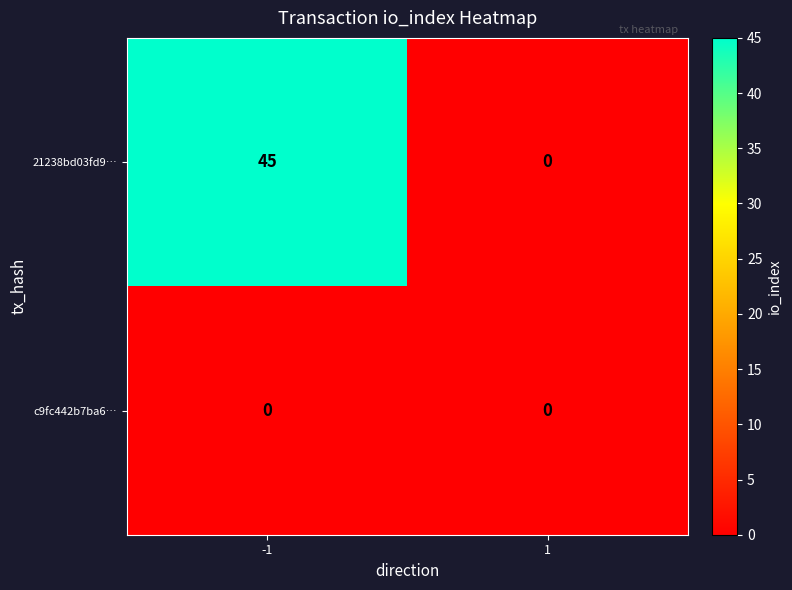

At how many categories does at least one series exceed 39?

1